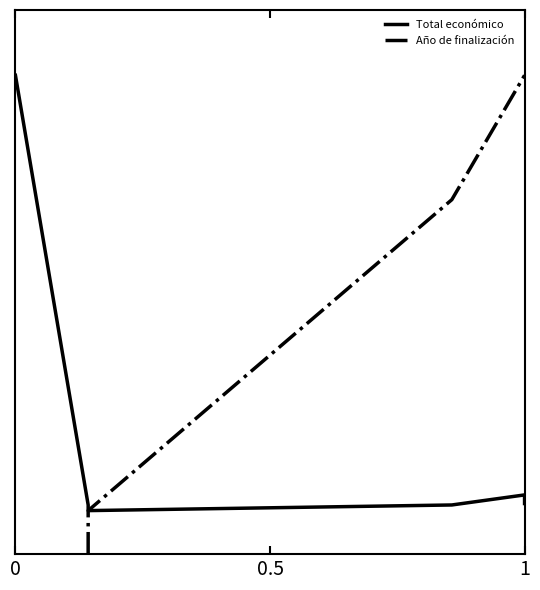

Is the value of Año de finalización at 3 greater than the value of Total económico at 0?

No